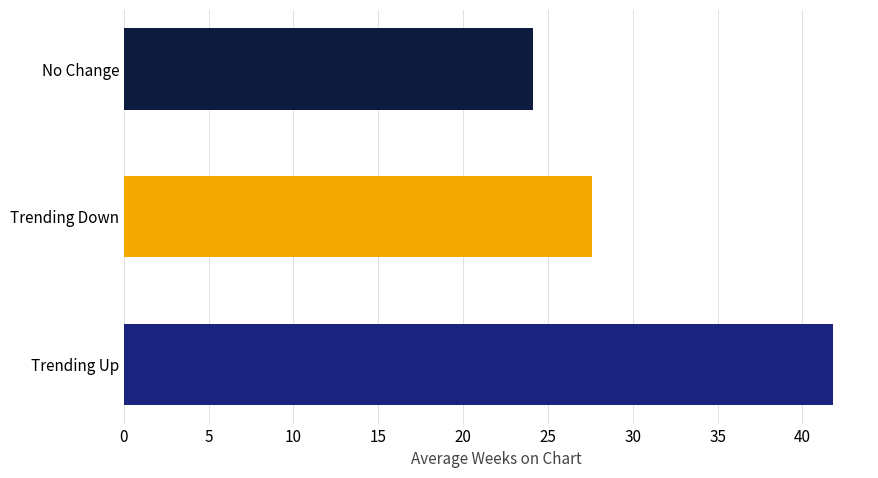

Rank the series by their average value, from highest to lowest.

up, down, -